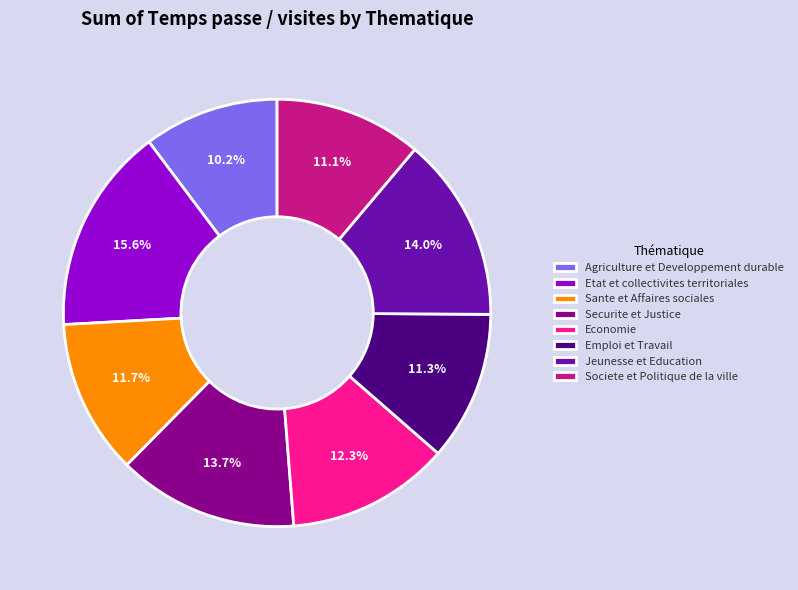

Which category has the smallest portion of the pie?

Agriculture et Developpement durable